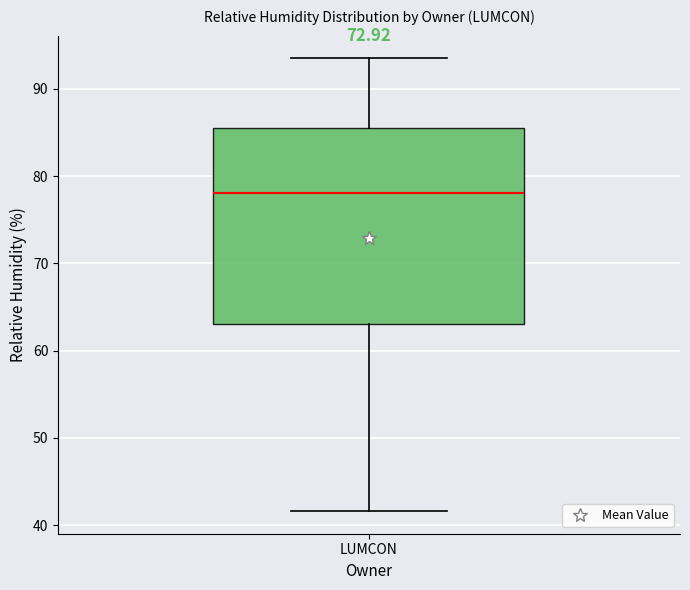

Transcribe this box plot: give where the median line is, the range the box spans, and where the two whiskers end, as read against the y-axis. The values are not printed on the chart, so give them approximately, as read against the axis.

median 78, box 63 to 86, whiskers 42 to 94